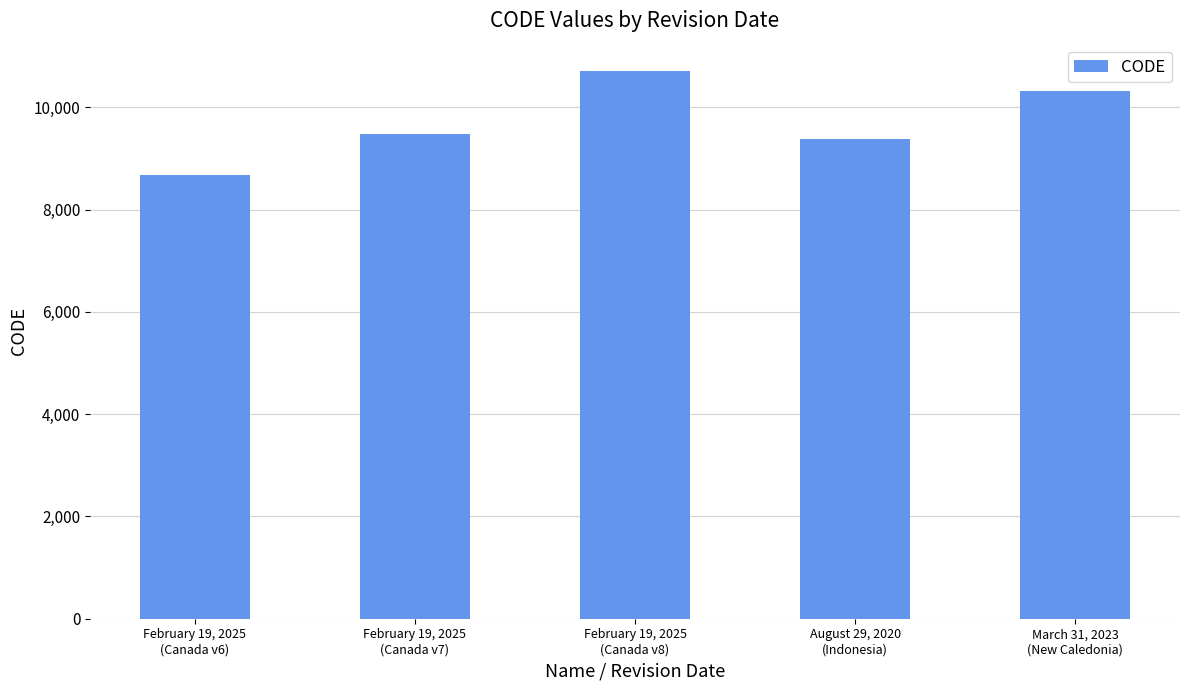

What is the difference between the second highest and second lowest values?

948